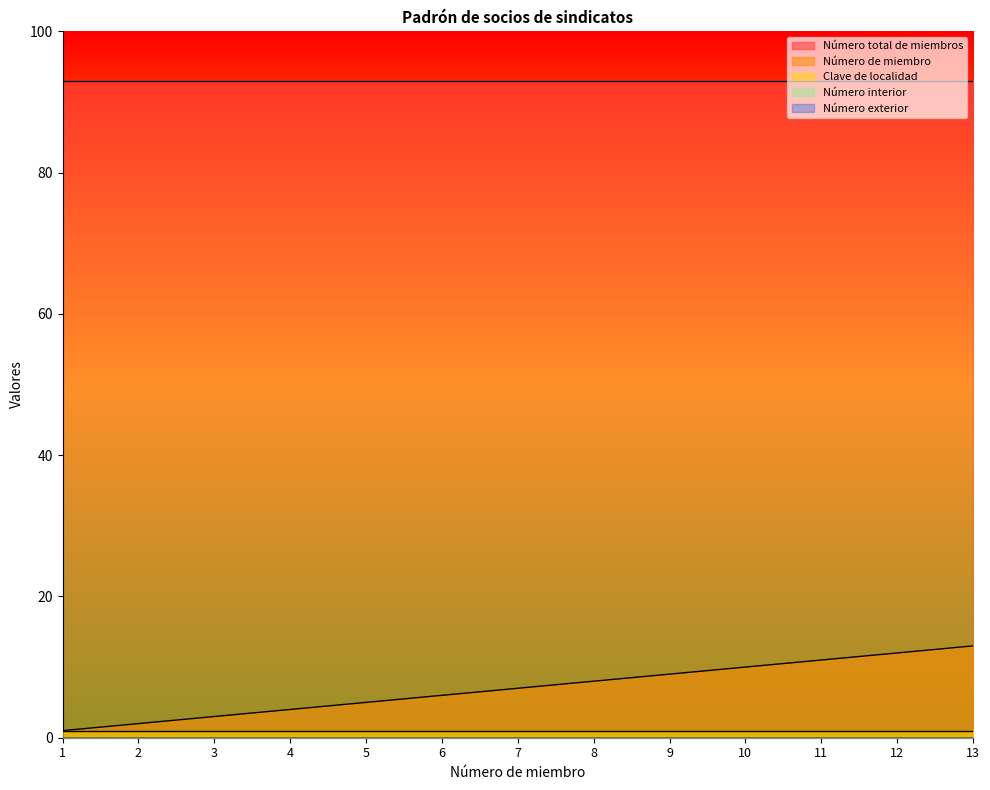

What are all the series names shown in the legend?

Número total de miembros, Número de miembro, Clave de localidad, Número interior, Número exterior